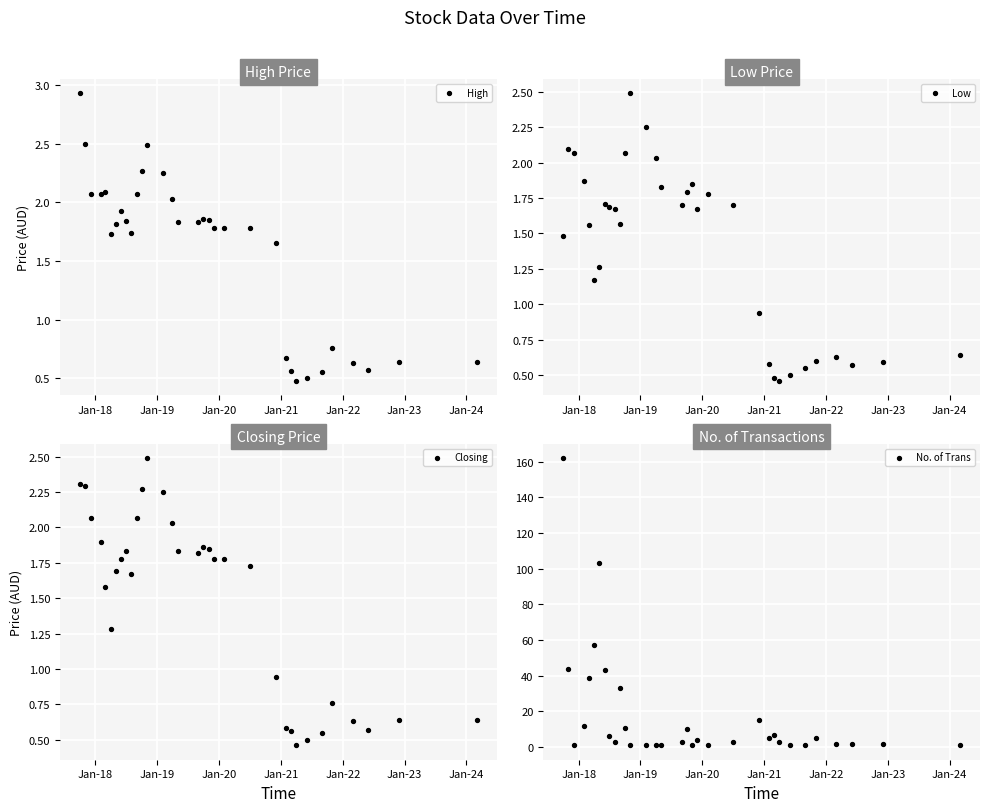

Is the value of Low at 29 greater than the value of High at 20?

No